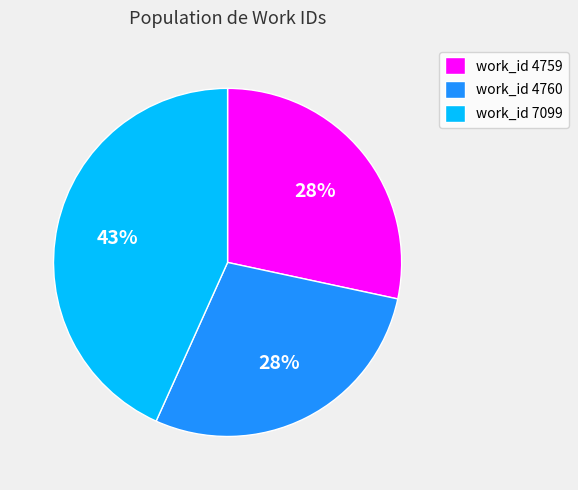

The work_id 4759 slice represents 19% of the pie. True or false?

False